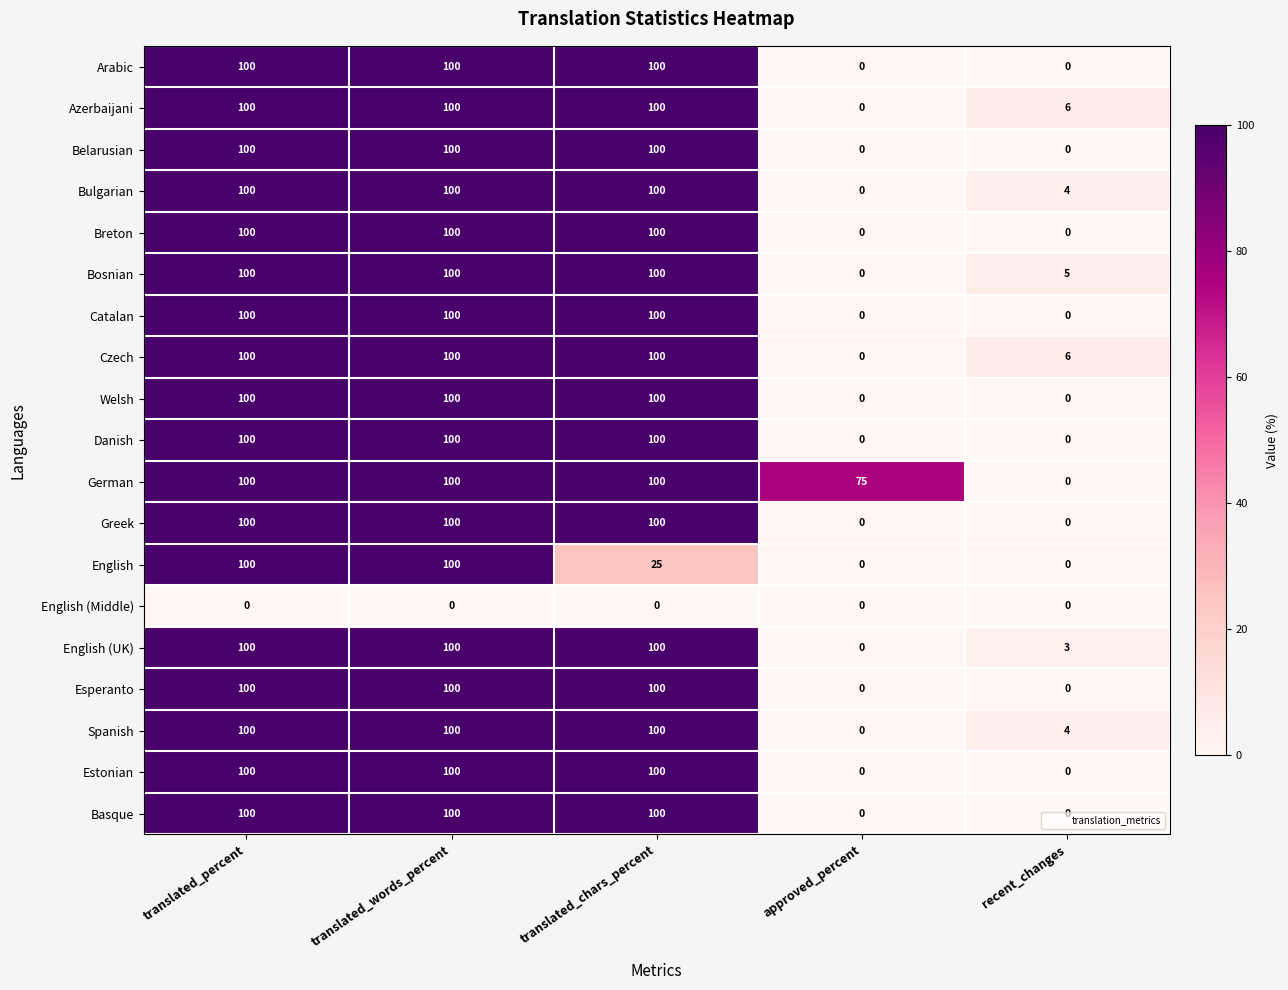

What is the approximate value of Azerbaijani at recent_changes, to the nearest 5?

5